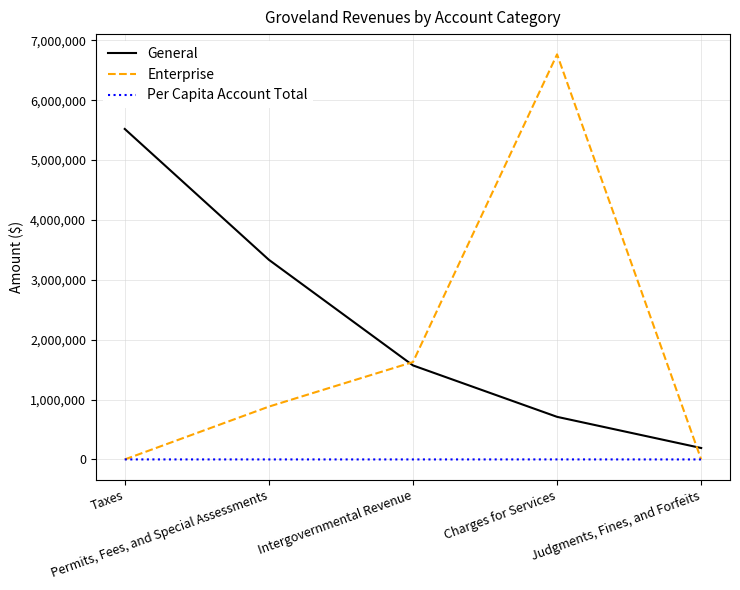

What is the sum of the Per Capita Account Total values at Permits, Fees, and Special Assessments and Taxes?

666.6